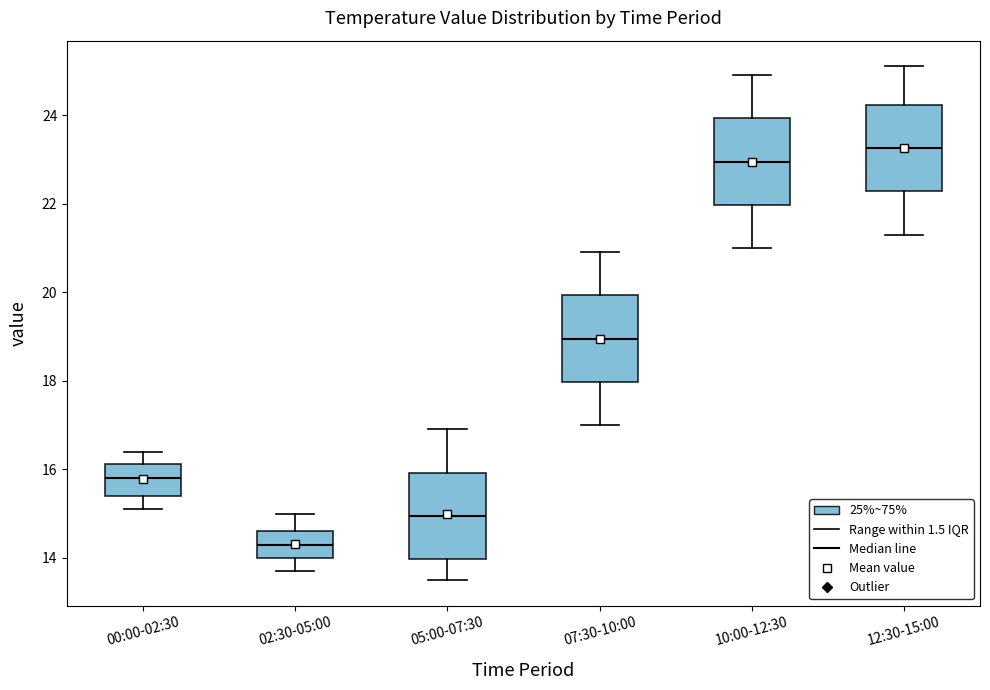

Which box's median line is the lowest?

02:30-05:00